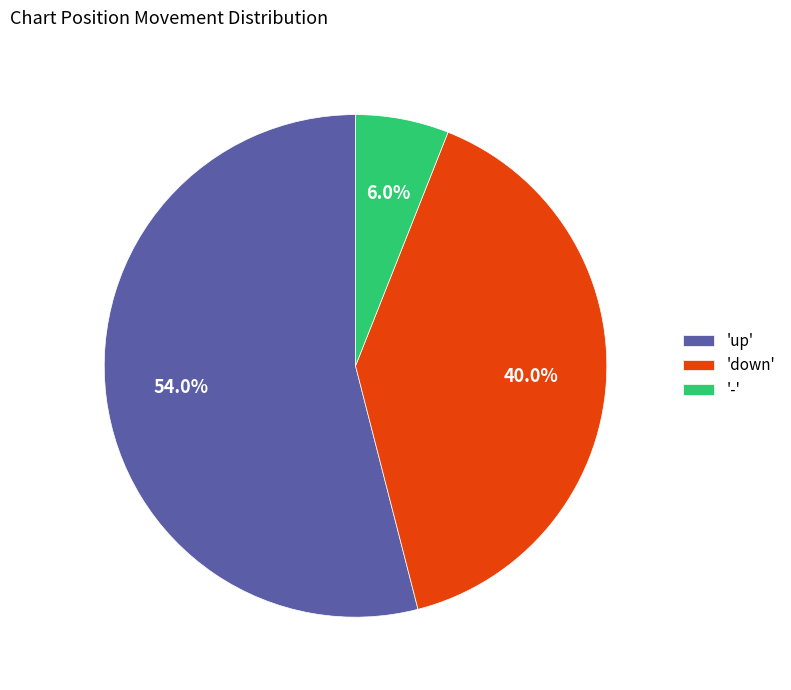

Rank the categories by value from highest to lowest.

'up', 'down', '-'